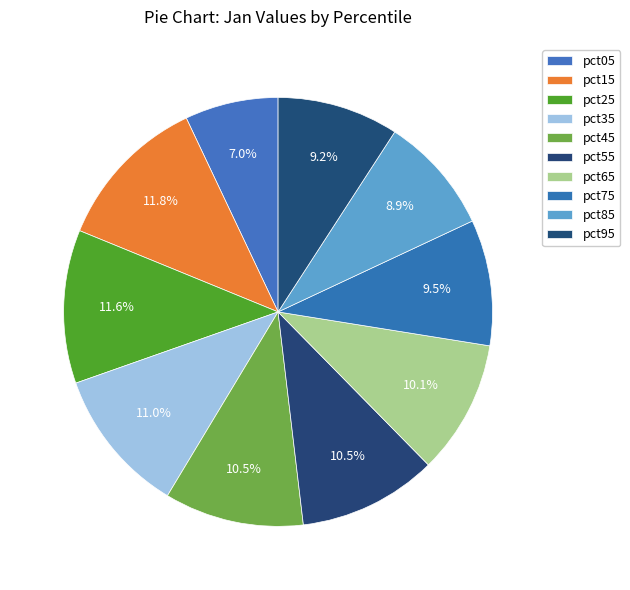

How many segments does this pie chart have?

10